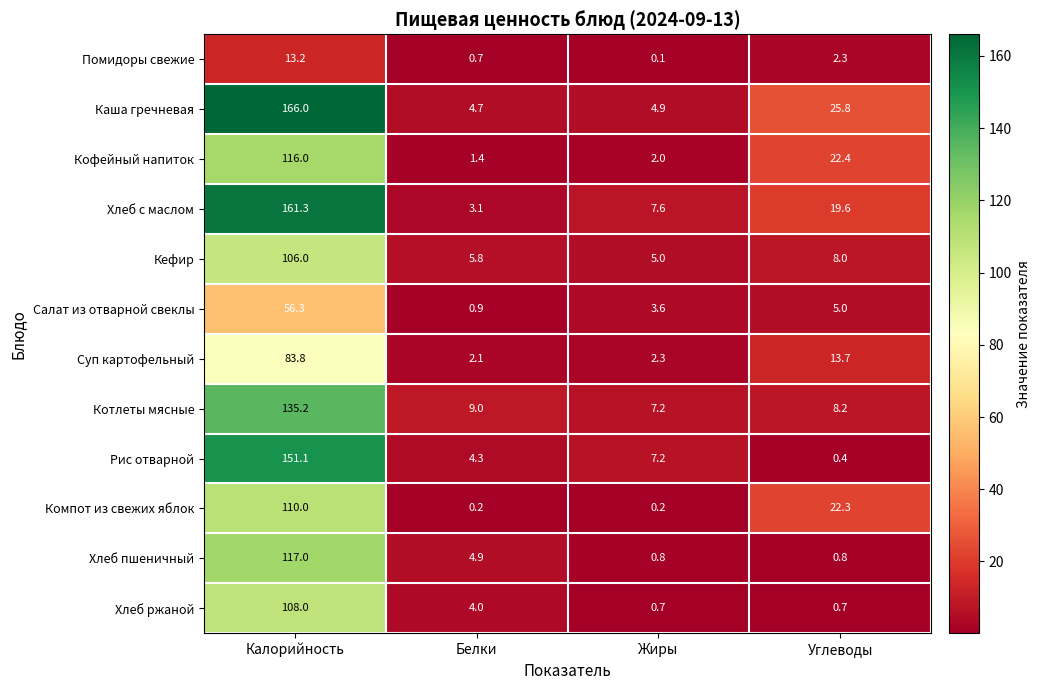

Is it true that Суп картофельный equals 2.1 at Белки?

True